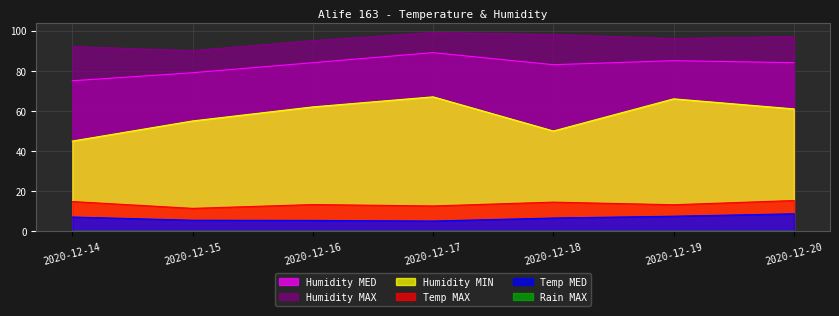

At 2020-12-18, list the series in order from smallest to largest.

Temp MED, Temp MAX, Humidity MIN, Humidity MED, Humidity MAX